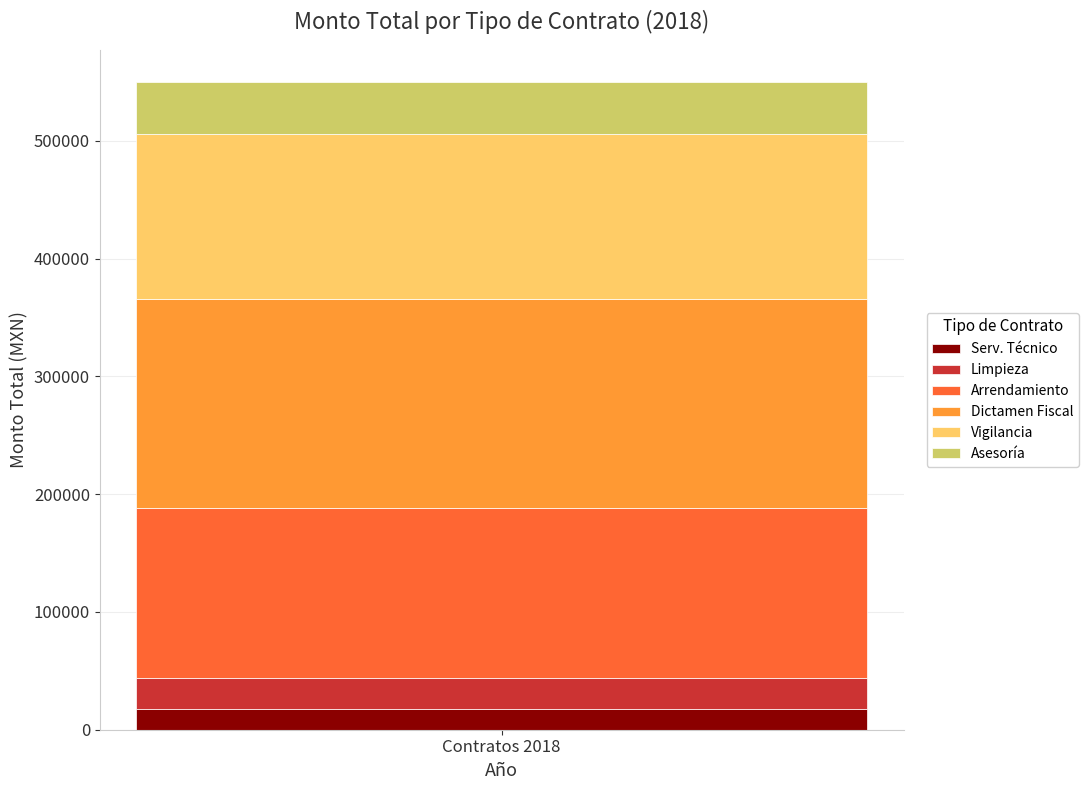

What is the highest value of the Serv. Técnico series?

17400.0